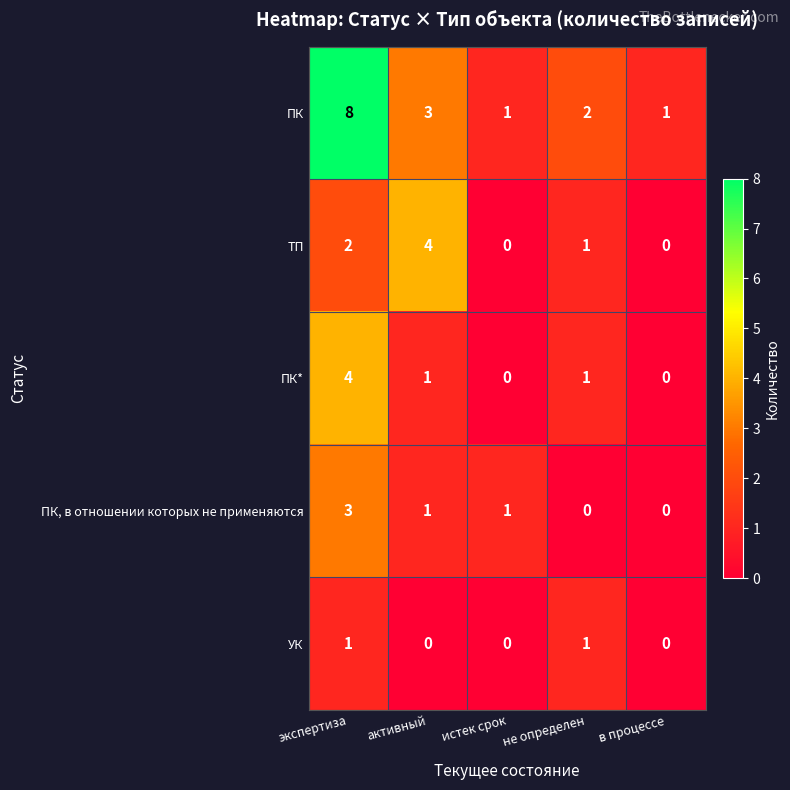

What is the sum of all ПК values?

15